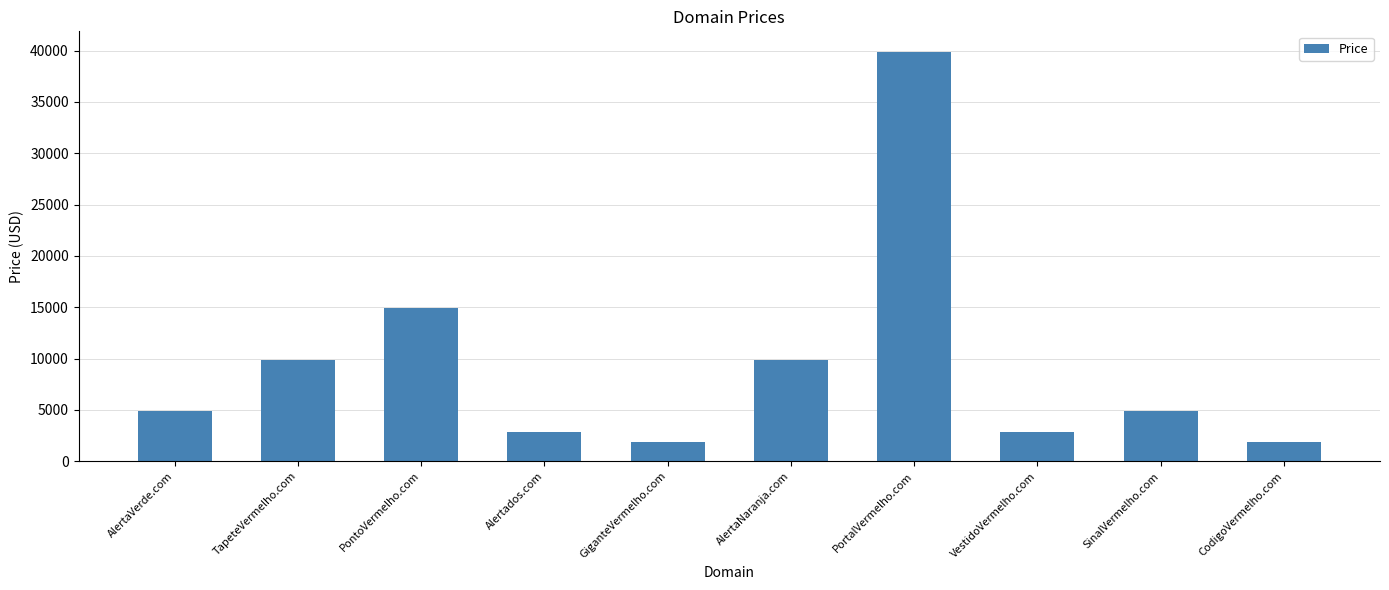

What is the change in value from AlertaVerde.com to PortalVermelho.com?

+35000